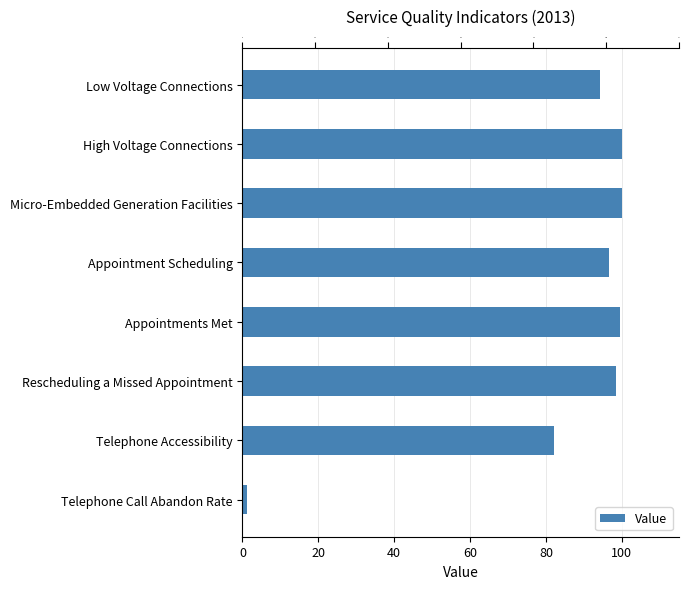

Reading left to right, what are all the values shown in this chart?

94.2	100.0	100.0	96.6	99.6	98.4	82.0	1.2